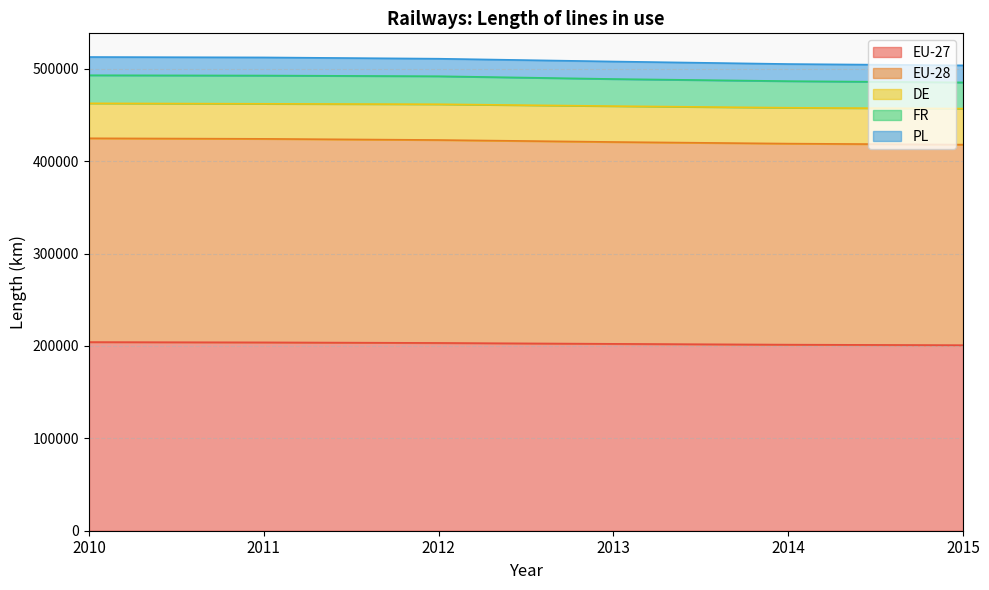

What is the total value across all series at 2014?

505147